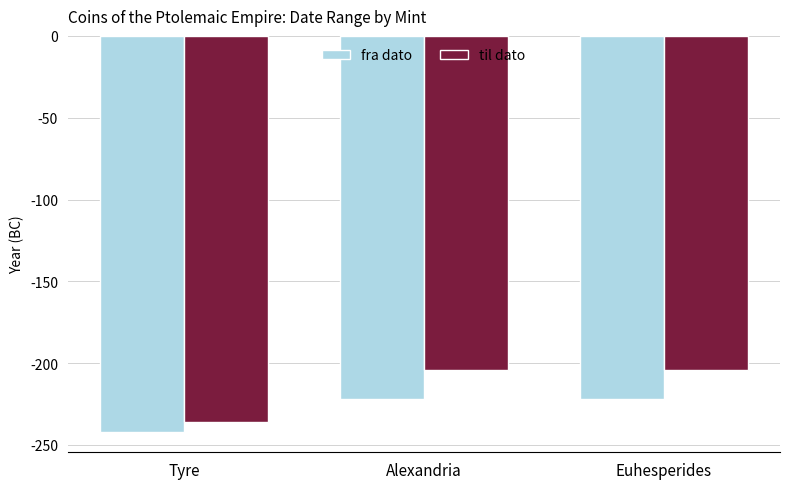

Which series changed the most between Tyre and Euhesperides?

til dato